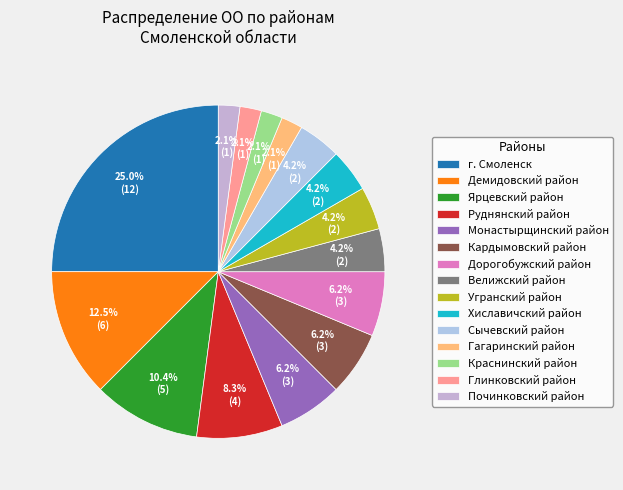

Which has a higher value, Краснинский район or Угранский район?

Угранский район